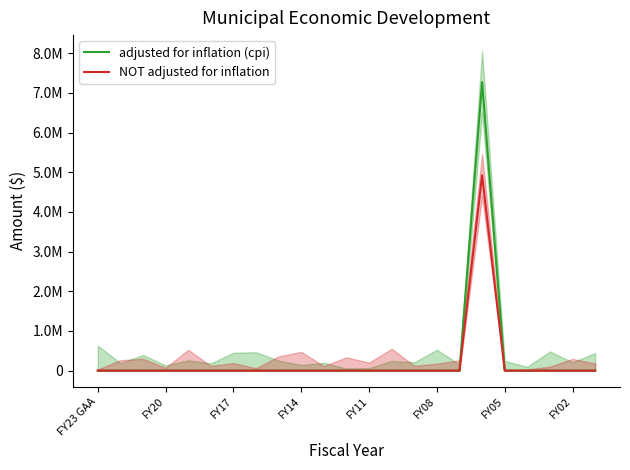

The value of NOT adjusted for inflation at FY14 is 0. True or false?

True